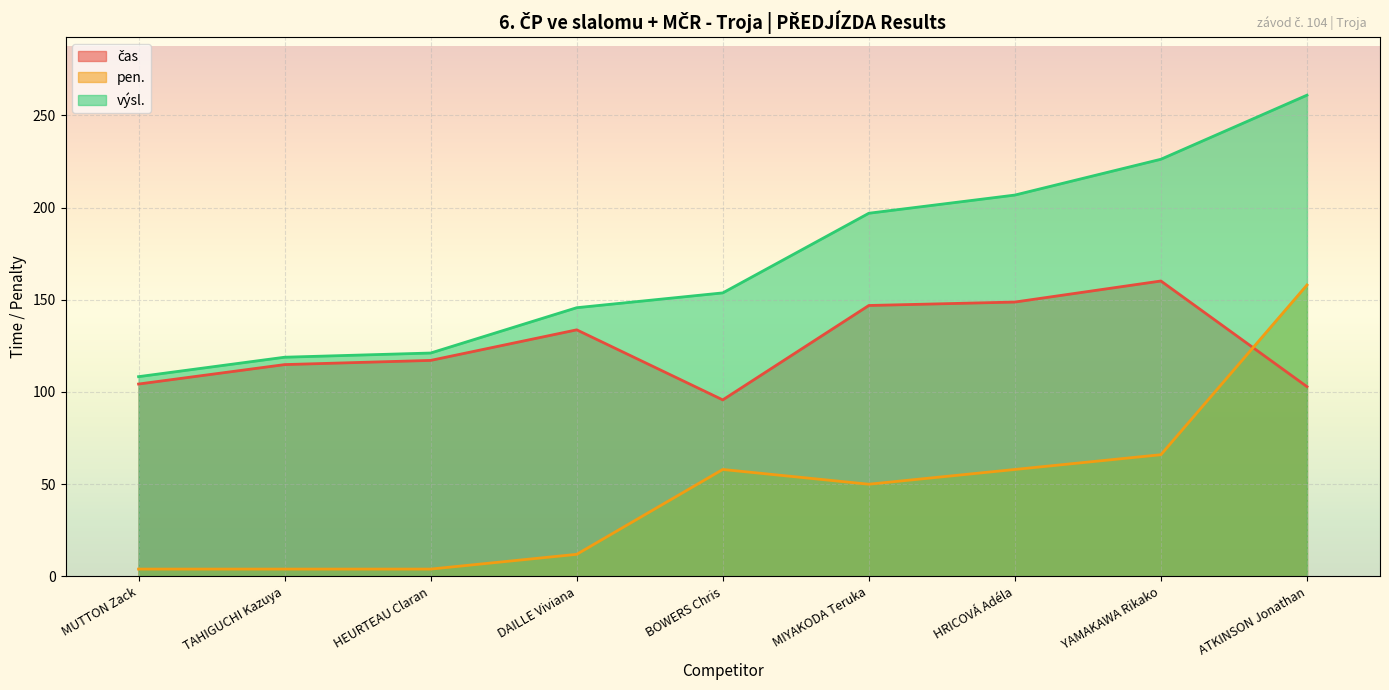

Which has a higher value, HRICOVÁ Adéla or YAMAKAWA Rikako?

YAMAKAWA Rikako